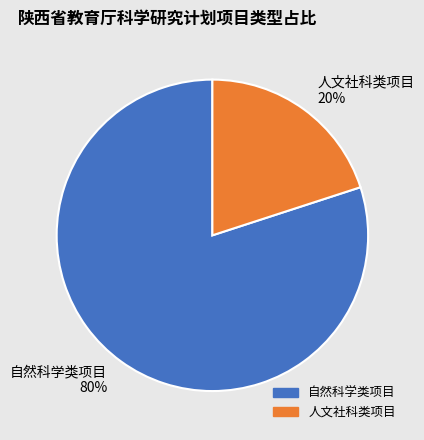

Between 自然科学类项目 and 人文社科类项目, which is larger?

自然科学类项目